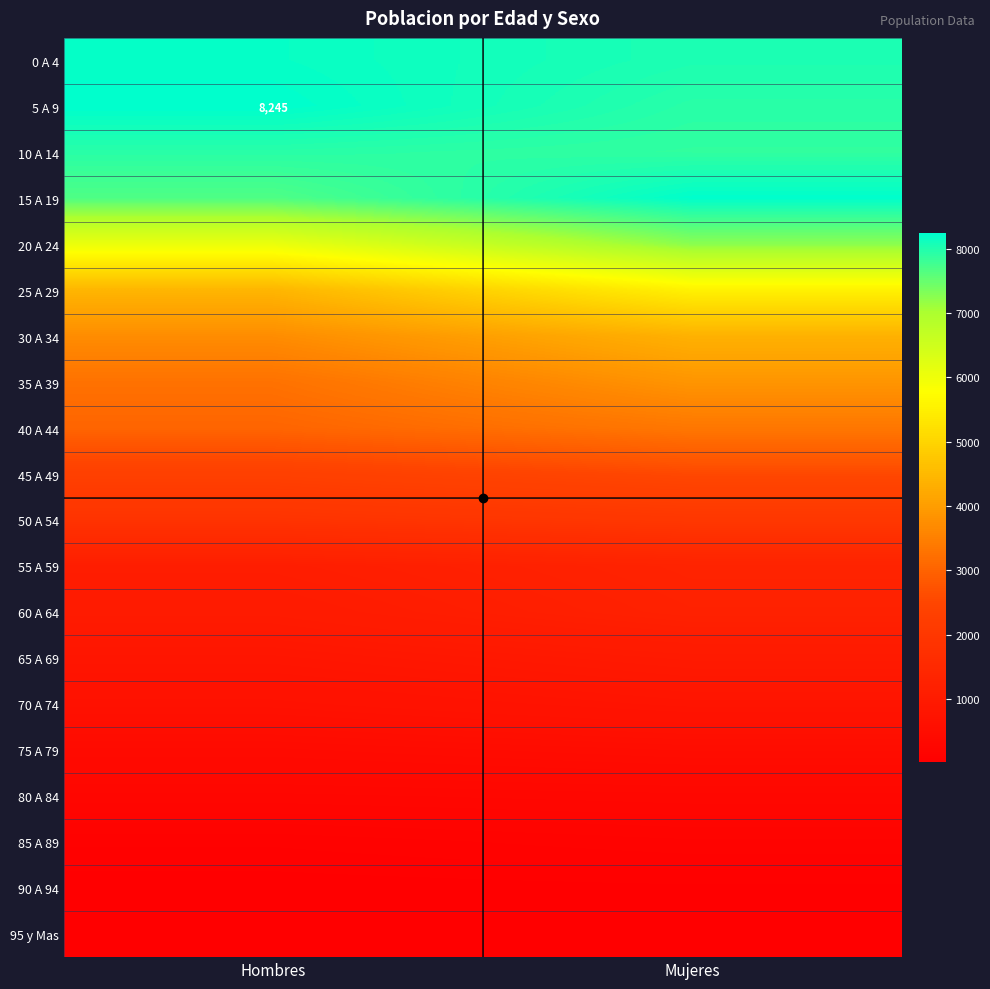

Rank the categories by 45 A 49 value from highest to lowest.

Mujeres, Hombres